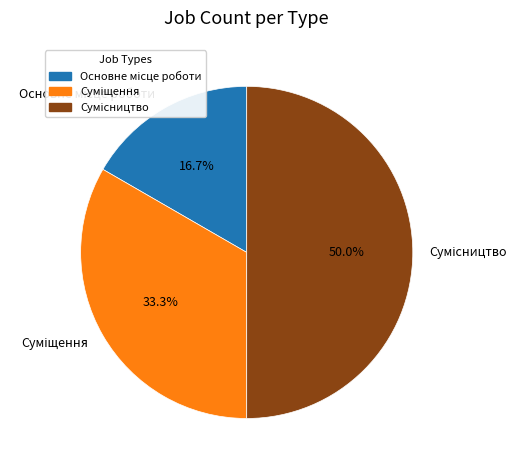

How many slices are in this pie chart?

3